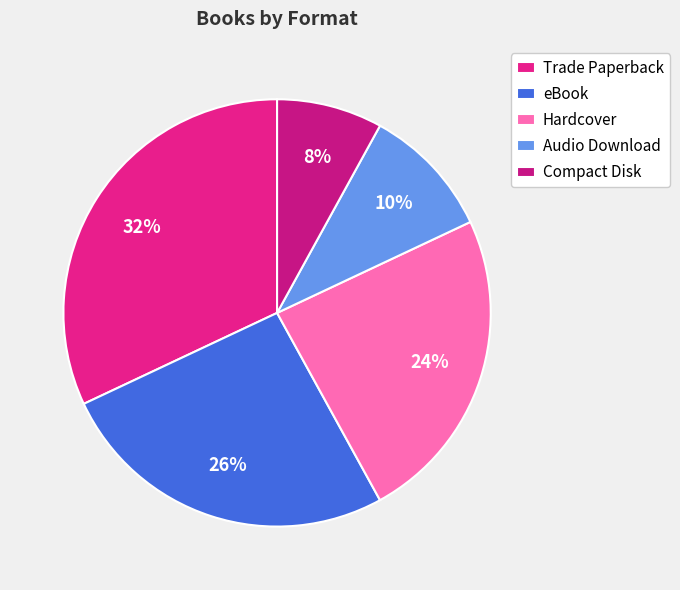

Which category has the smallest portion of the pie?

Compact Disk